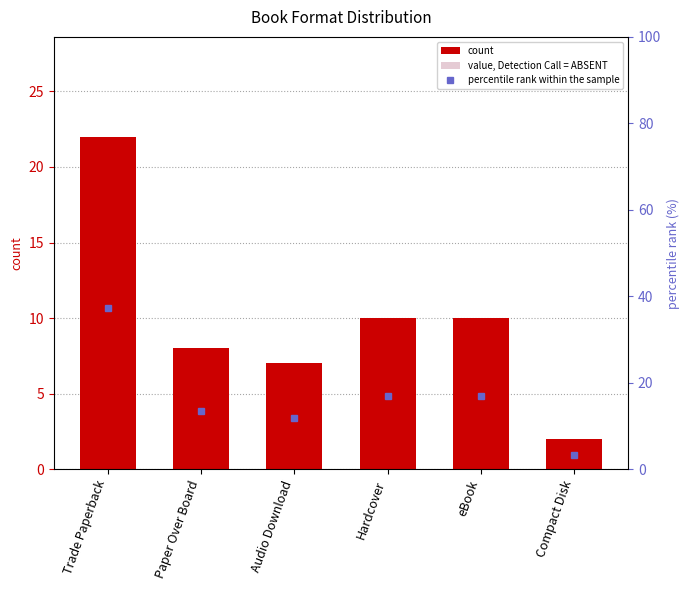

True or false: count has a value of 2.0 at Compact Disk.

True